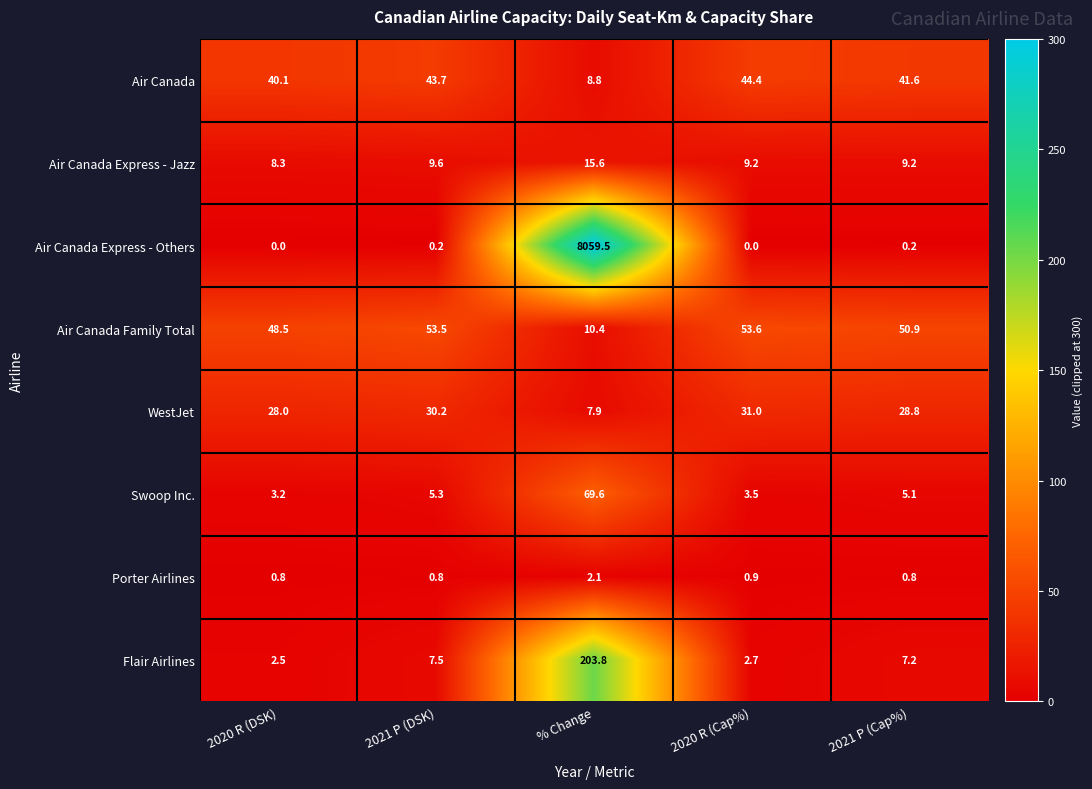

At which label is Flair Airlines closest to 103?

2021 P (DSK)